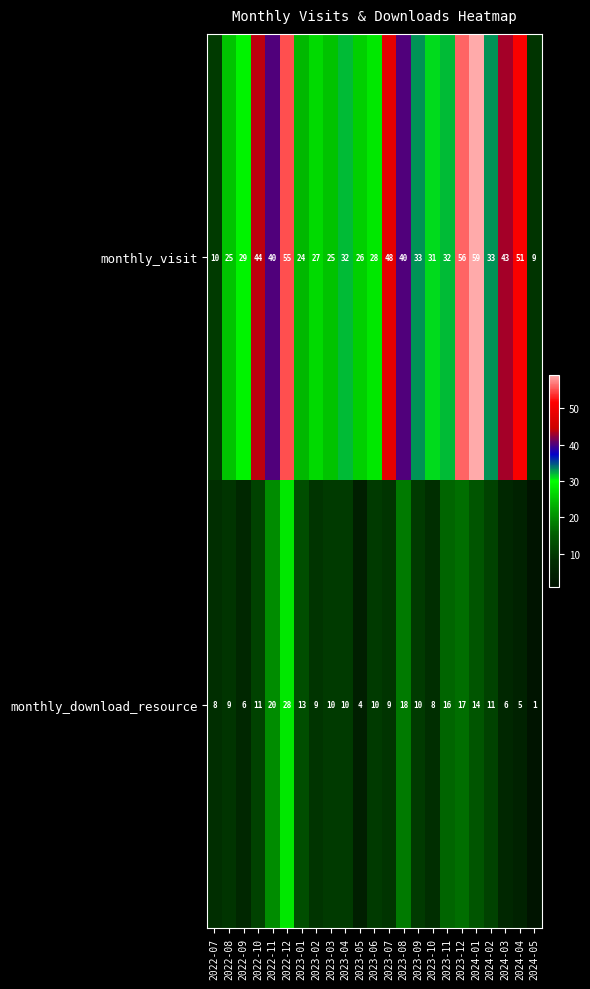

What is the approximate value of monthly_download_resource at 2024-01, to the nearest 5?

15